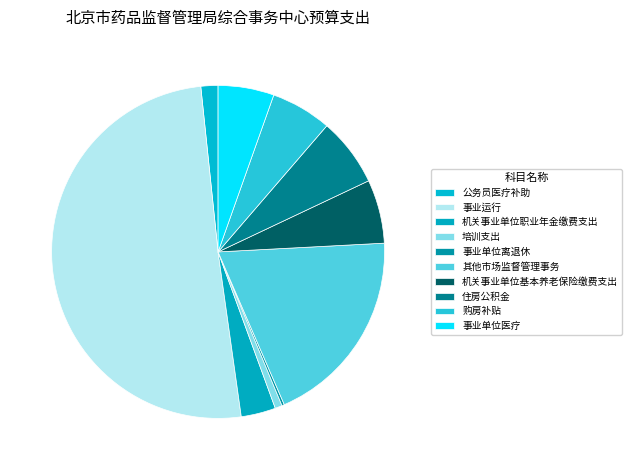

To the nearest percent, what is the difference between the largest and smallest slice percentages?

50%